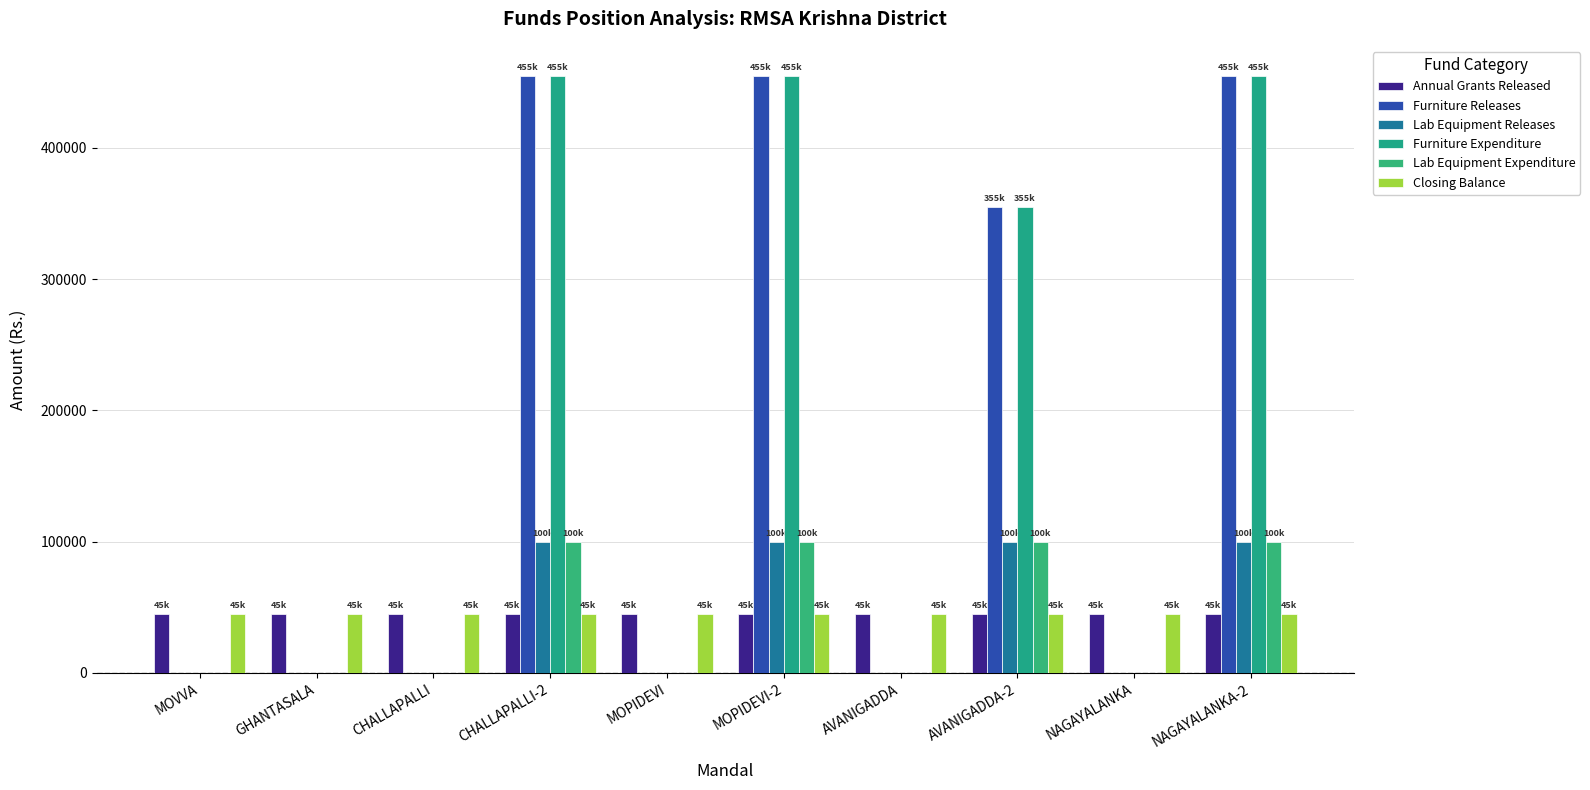

Is the value of Furniture Releases at MOPIDEVI-2 greater than the value of Furniture Expenditure at CHALLAPALLI?

Yes